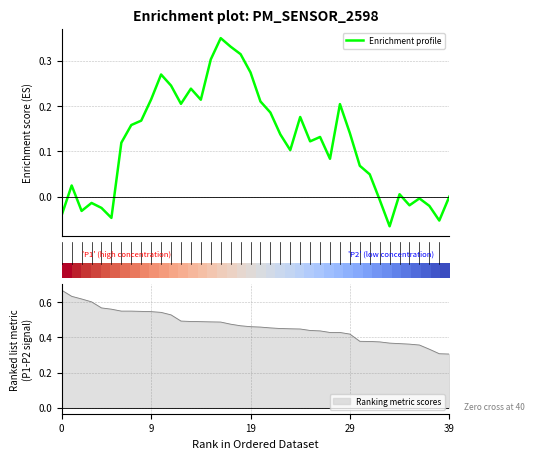

Which has a higher value, 26 or 24?

24